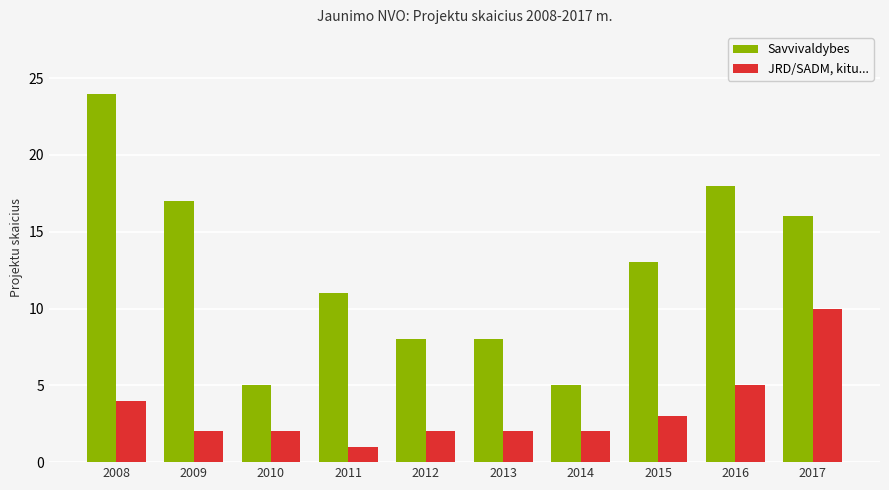

What is the highest value of the JRD/SADM, kitu... series?

10